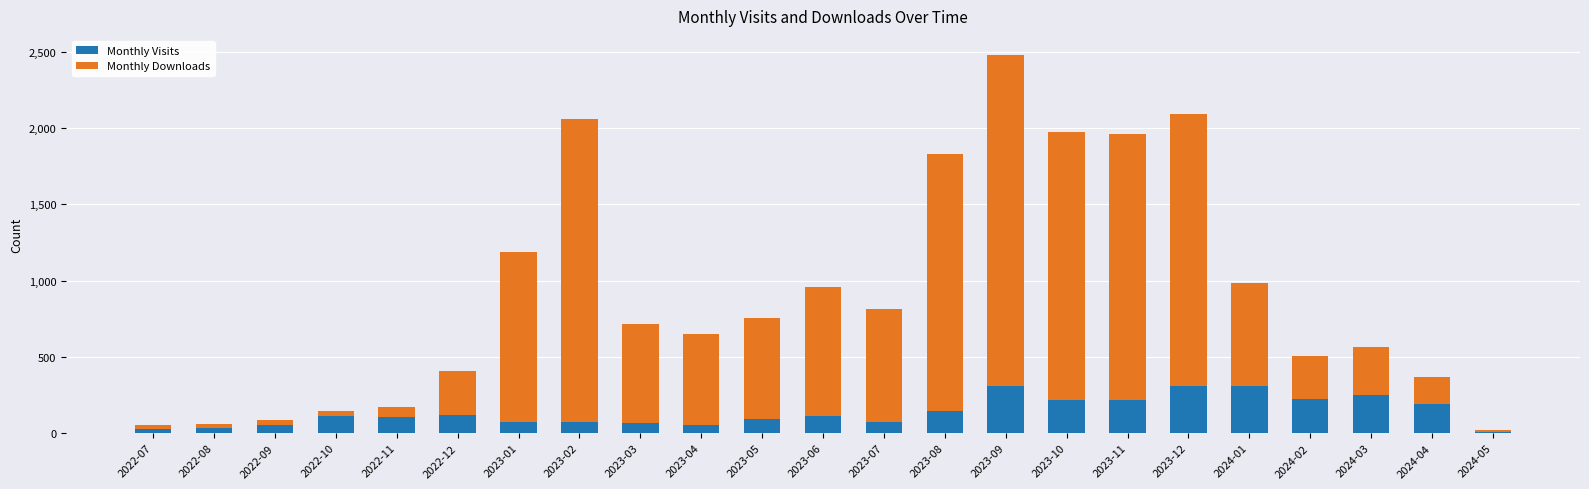

True or false: Monthly Visits has a value of 112 at 2022-10.

True